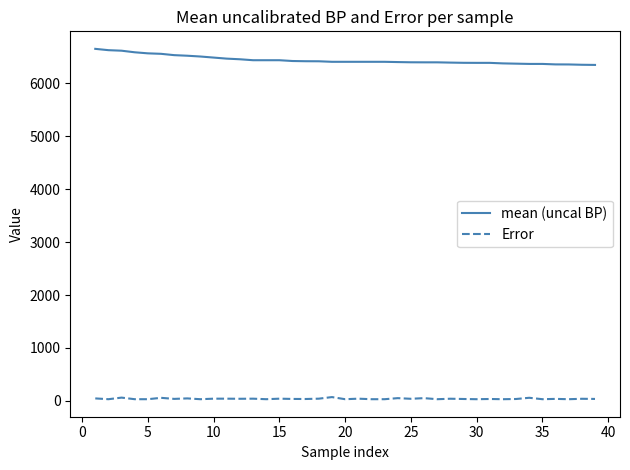

What is the average value of the Error series?

38